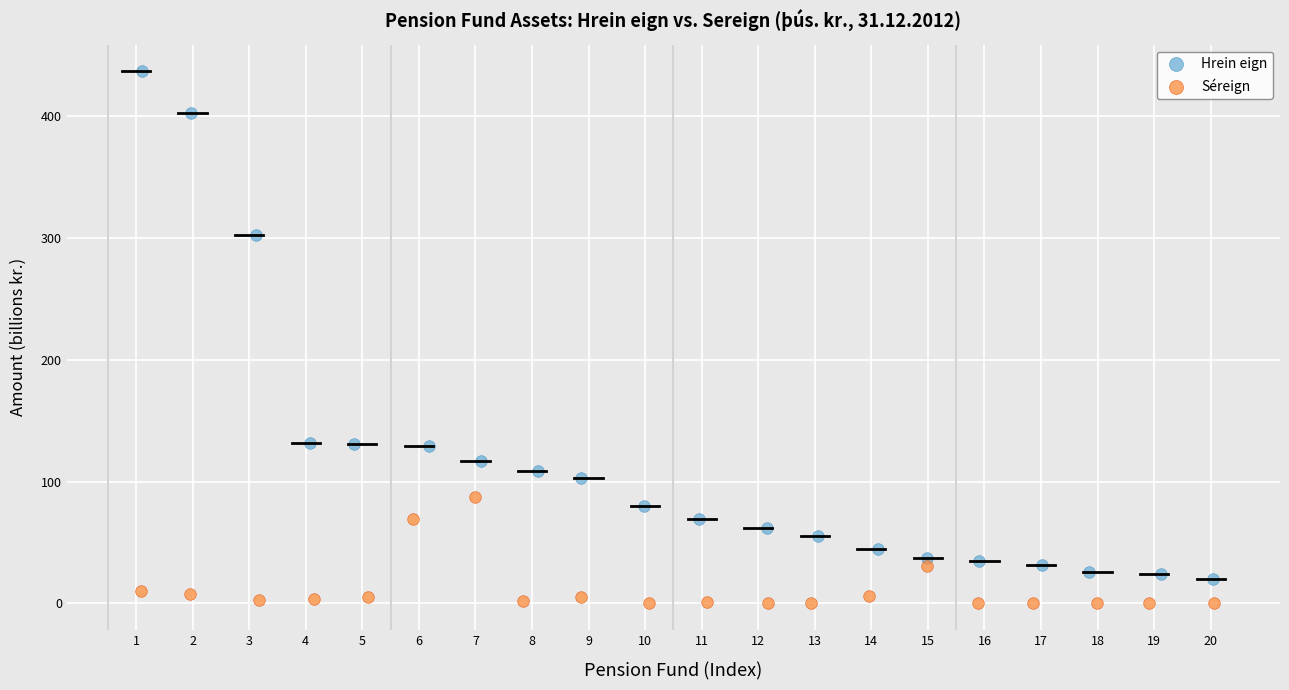

Which series reaches the maximum Y coordinate?

Hrein eign